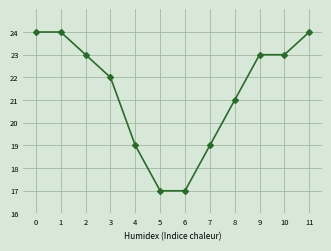

Is it true that the value at 1 is 24?

True